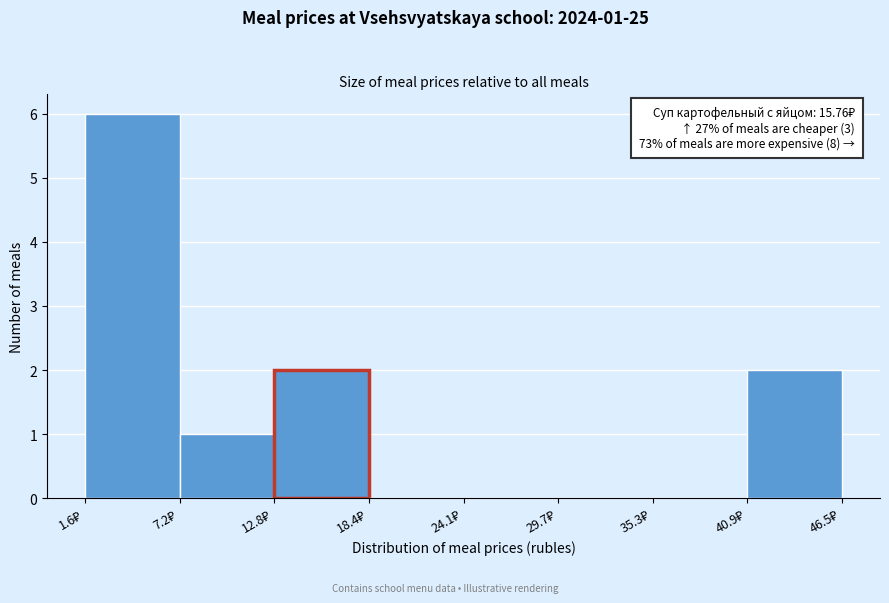

Which range on the x-axis has the tallest bar?

2 to 7